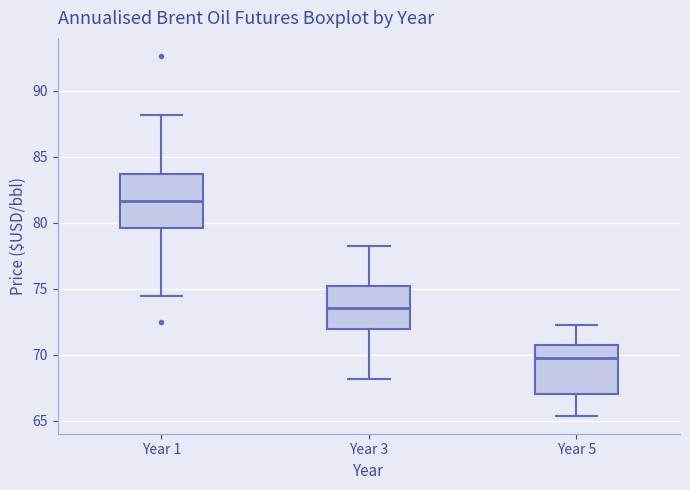

Where does the lower whisker of the box for Year 1 end on the y-axis? The values are not printed on the chart, so give them approximately, as read against the axis.

74.5